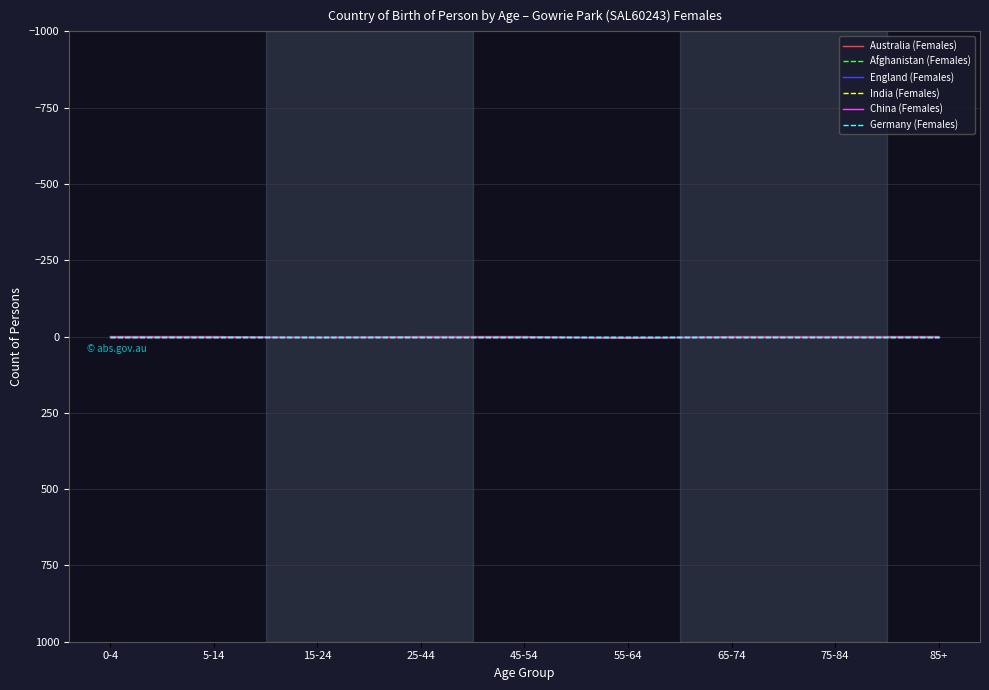

What is the maximum value shown in the chart?

6